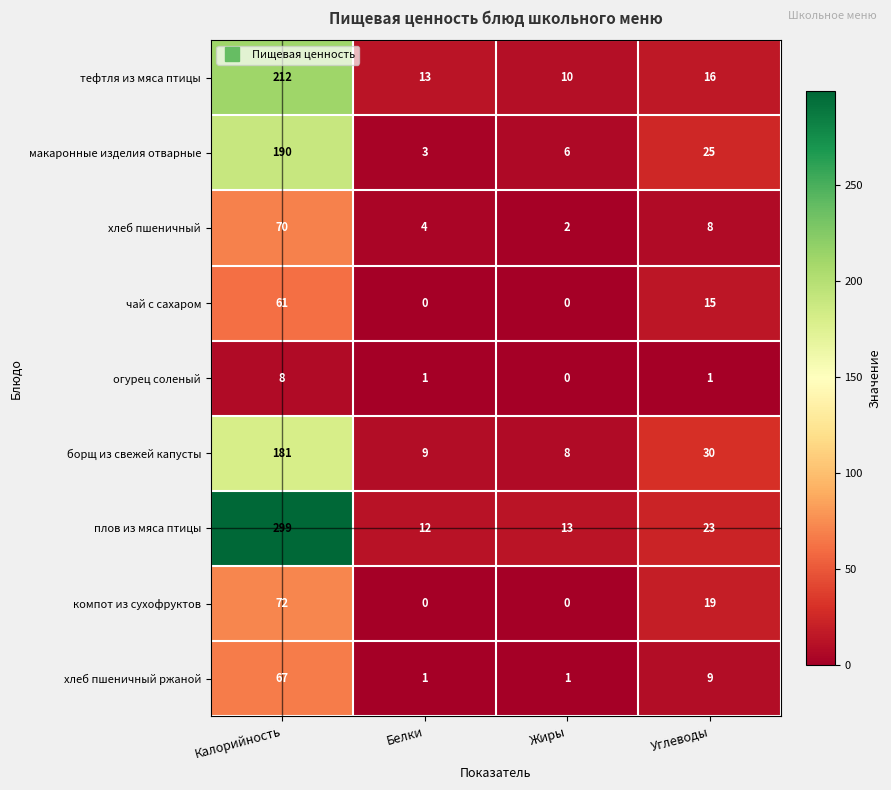

Which series has the widest spread of values?

плов из мяса птицы